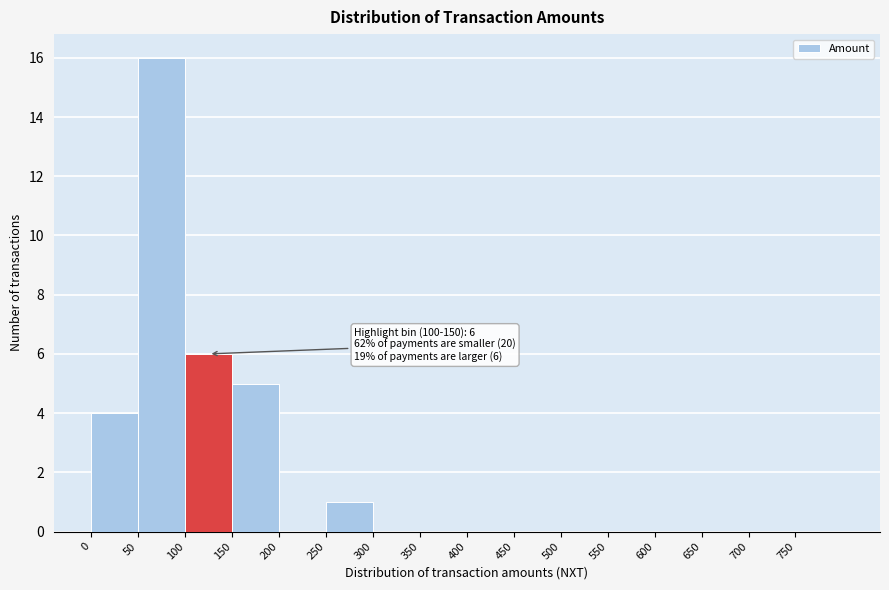

Which range on the x-axis has the tallest bar?

50 to 100